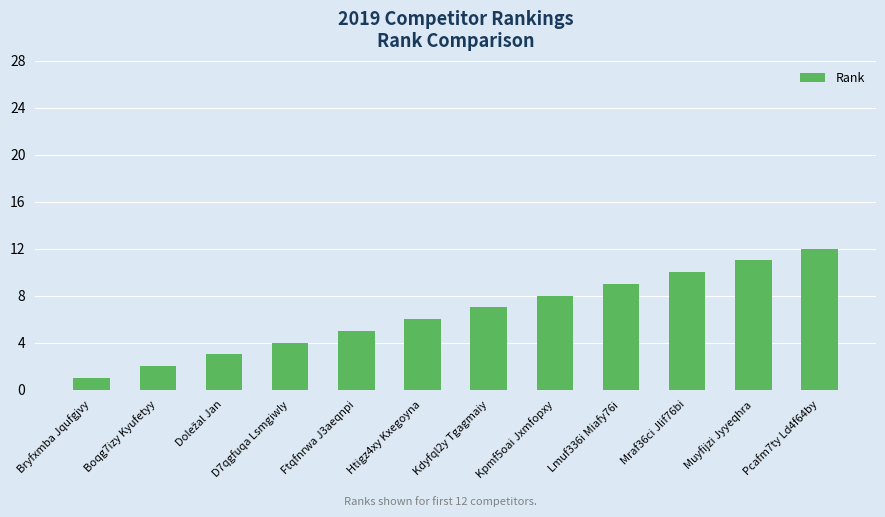

Between Boqg7izy Kyufetyy and Mraf36ci Jlif76bi, which is larger?

Mraf36ci Jlif76bi